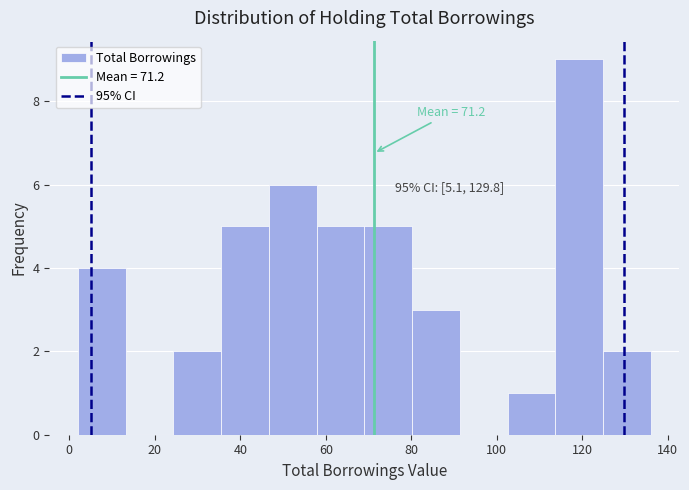

Which range on the x-axis has the tallest bar?

114 to 124